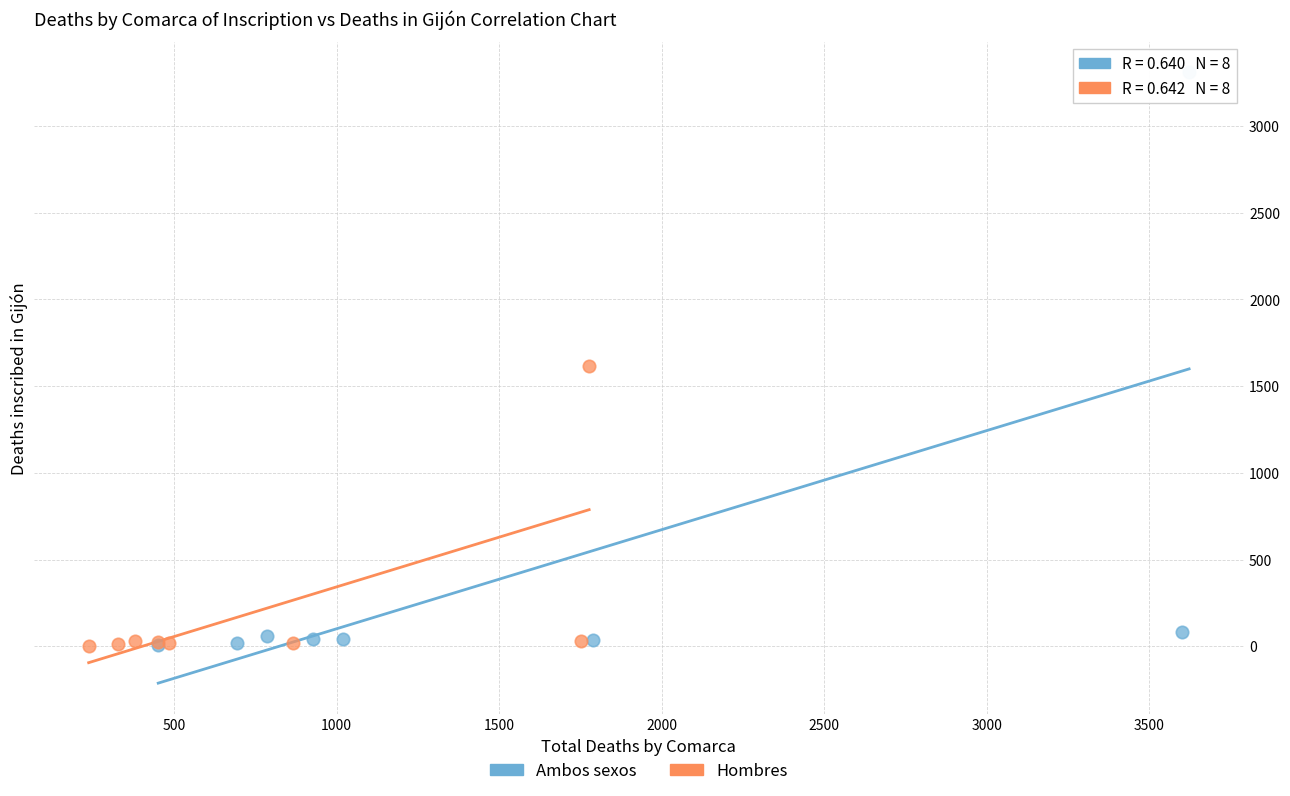

What are all the series names shown in the legend?

Ambos sexos, Hombres